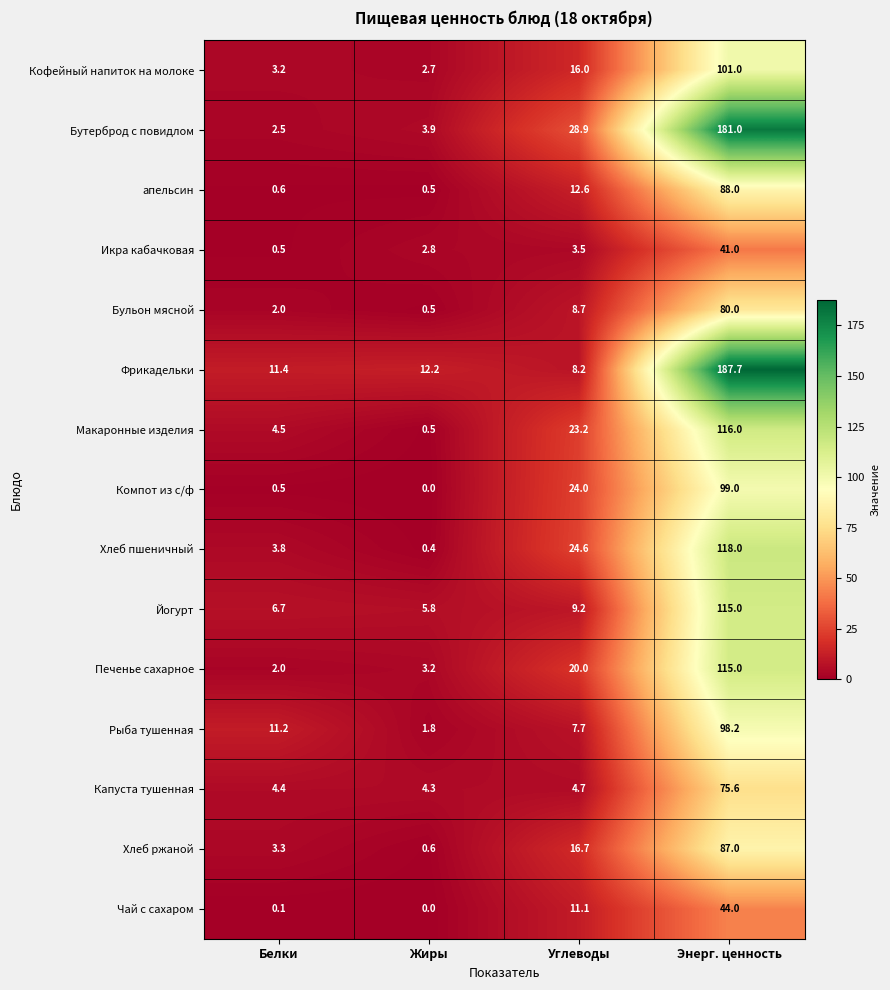

What is the sum of all апельсин values?

101.7